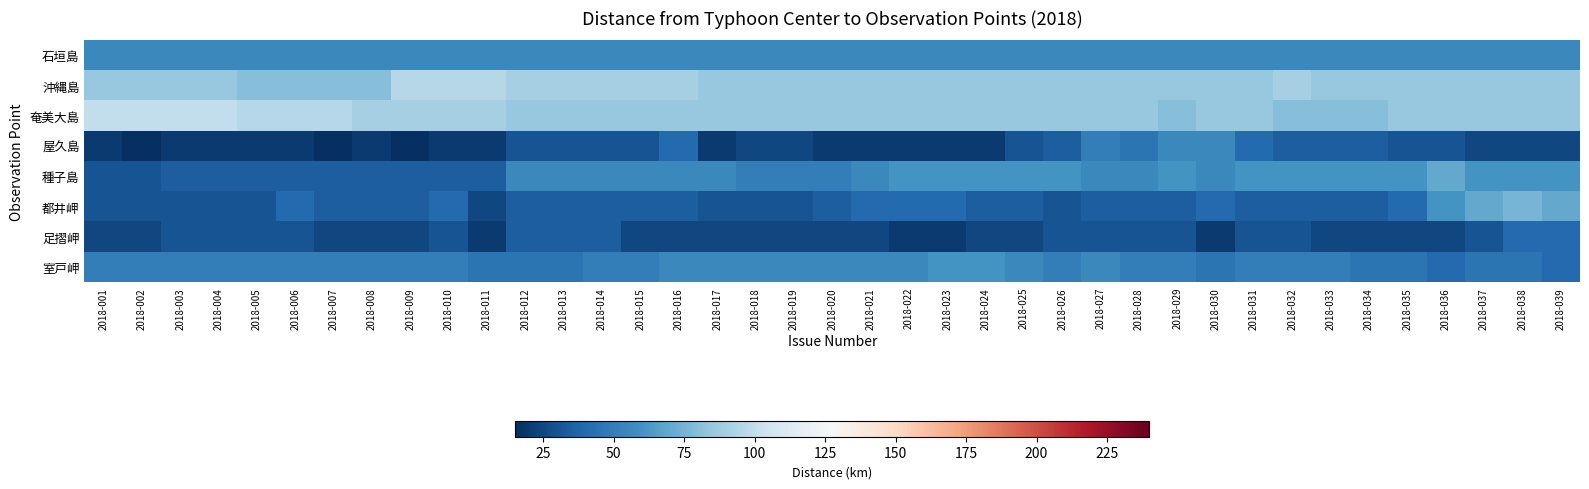

Reading right to left, transcribe all the data shown in this chart.

石垣島: 2018-039=55	2018-038=55	2018-037=55	2018-036=55	2018-035=55	2018-034=55	2018-033=55	2018-032=55	2018-031=55	2018-030=55	2018-029=55	2018-028=55	2018-027=55	2018-026=55	2018-025=55	2018-024=55	2018-023=55	2018-022=55	2018-021=55	2018-020=55	2018-019=55	2018-018=55	2018-017=55	2018-016=55	2018-015=55	2018-014=55	2018-013=55	2018-012=55	2018-011=55	2018-010=55	2018-009=55	2018-008=55	2018-007=55	2018-006=55	2018-005=55	2018-004=55	2018-003=55	2018-002=55	2018-001=55
沖縄島: 2018-039=85	2018-038=85	2018-037=85	2018-036=85	2018-035=85	2018-034=85	2018-033=85	2018-032=90	2018-031=85	2018-030=85	2018-029=85	2018-028=85	2018-027=85	2018-026=85	2018-025=85	2018-024=85	2018-023=85	2018-022=85	2018-021=85	2018-020=85	2018-019=85	2018-018=85	2018-017=85	2018-016=90	2018-015=90	2018-014=90	2018-013=90	2018-012=90	2018-011=95	2018-010=95	2018-009=95	2018-008=80	2018-007=80	2018-006=80	2018-005=80	2018-004=85	2018-003=85	2018-002=85	2018-001=85
奄美大島: 2018-039=85	2018-038=85	2018-037=85	2018-036=85	2018-035=85	2018-034=80	2018-033=80	2018-032=80	2018-031=85	2018-030=85	2018-029=80	2018-028=85	2018-027=85	2018-026=85	2018-025=85	2018-024=85	2018-023=85	2018-022=85	2018-021=85	2018-020=85	2018-019=85	2018-018=85	2018-017=85	2018-016=85	2018-015=85	2018-014=85	2018-013=85	2018-012=85	2018-011=90	2018-010=90	2018-009=90	2018-008=90	2018-007=95	2018-006=95	2018-005=95	2018-004=100	2018-003=100	2018-002=100	2018-001=100
屋久島: 2018-039=25	2018-038=25	2018-037=25	2018-036=30	2018-035=30	2018-034=35	2018-033=35	2018-032=35	2018-031=40	2018-030=55	2018-029=55	2018-028=45	2018-027=50	2018-026=35	2018-025=30	2018-024=20	2018-023=20	2018-022=20	2018-021=20	2018-020=20	2018-019=25	2018-018=25	2018-017=20	2018-016=40	2018-015=30	2018-014=30	2018-013=30	2018-012=30	2018-011=20	2018-010=20	2018-009=15	2018-008=20	2018-007=15	2018-006=20	2018-005=20	2018-004=20	2018-003=20	2018-002=15	2018-001=20
種子島: 2018-039=60	2018-038=60	2018-037=60	2018-036=70	2018-035=60	2018-034=60	2018-033=60	2018-032=60	2018-031=60	2018-030=55	2018-029=60	2018-028=55	2018-027=55	2018-026=60	2018-025=60	2018-024=60	2018-023=60	2018-022=60	2018-021=55	2018-020=50	2018-019=50	2018-018=50	2018-017=55	2018-016=55	2018-015=55	2018-014=55	2018-013=55	2018-012=55	2018-011=35	2018-010=35	2018-009=35	2018-008=35	2018-007=35	2018-006=35	2018-005=35	2018-004=35	2018-003=35	2018-002=30	2018-001=30
都井岬: 2018-039=70	2018-038=75	2018-037=70	2018-036=60	2018-035=40	2018-034=35	2018-033=35	2018-032=35	2018-031=35	2018-030=40	2018-029=35	2018-028=35	2018-027=35	2018-026=30	2018-025=35	2018-024=35	2018-023=40	2018-022=40	2018-021=40	2018-020=35	2018-019=30	2018-018=30	2018-017=30	2018-016=35	2018-015=35	2018-014=35	2018-013=35	2018-012=35	2018-011=25	2018-010=40	2018-009=35	2018-008=35	2018-007=35	2018-006=40	2018-005=30	2018-004=30	2018-003=30	2018-002=30	2018-001=30
足摺岬: 2018-039=40	2018-038=40	2018-037=30	2018-036=25	2018-035=25	2018-034=25	2018-033=25	2018-032=30	2018-031=30	2018-030=20	2018-029=30	2018-028=30	2018-027=30	2018-026=30	2018-025=25	2018-024=25	2018-023=20	2018-022=20	2018-021=25	2018-020=25	2018-019=25	2018-018=25	2018-017=25	2018-016=25	2018-015=25	2018-014=35	2018-013=35	2018-012=35	2018-011=20	2018-010=30	2018-009=25	2018-008=25	2018-007=25	2018-006=30	2018-005=30	2018-004=30	2018-003=30	2018-002=25	2018-001=25
室戸岬: 2018-039=40	2018-038=45	2018-037=45	2018-036=40	2018-035=45	2018-034=45	2018-033=50	2018-032=50	2018-031=50	2018-030=45	2018-029=50	2018-028=50	2018-027=55	2018-026=50	2018-025=55	2018-024=60	2018-023=60	2018-022=55	2018-021=55	2018-020=55	2018-019=55	2018-018=55	2018-017=55	2018-016=55	2018-015=50	2018-014=50	2018-013=45	2018-012=45	2018-011=45	2018-010=50	2018-009=50	2018-008=50	2018-007=50	2018-006=50	2018-005=50	2018-004=50	2018-003=50	2018-002=50	2018-001=50